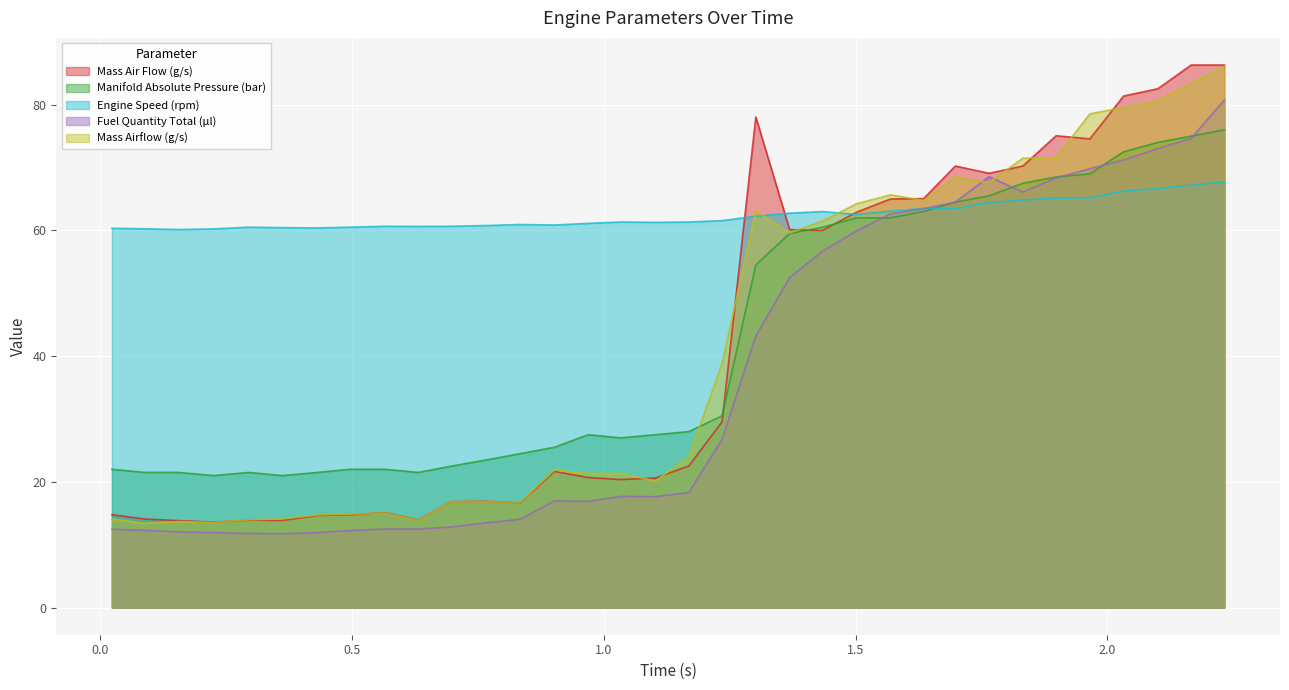

The value of Mass Air Flow (g/s) at 0.024 is 14.8. True or false?

True